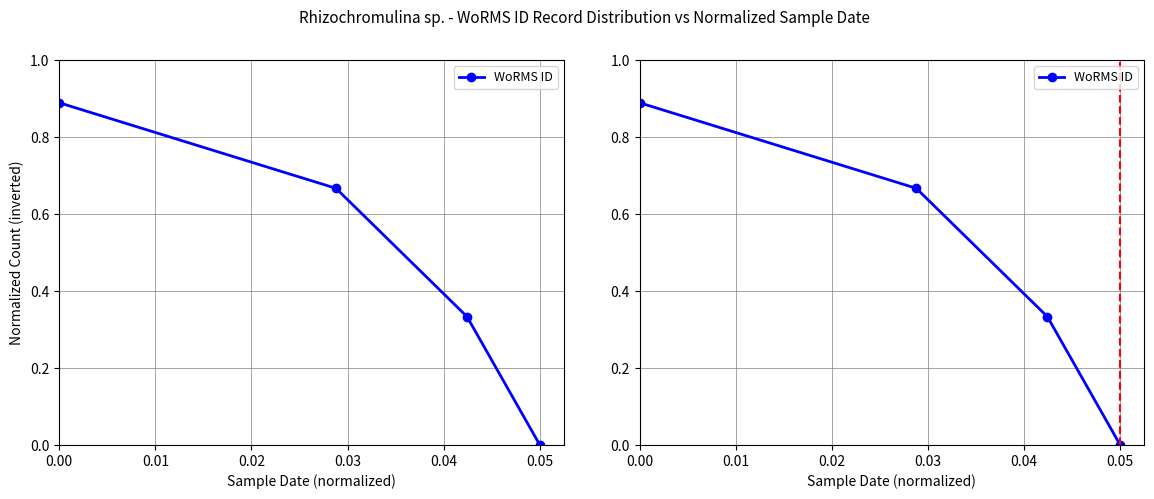

How many values exceed 0?

3